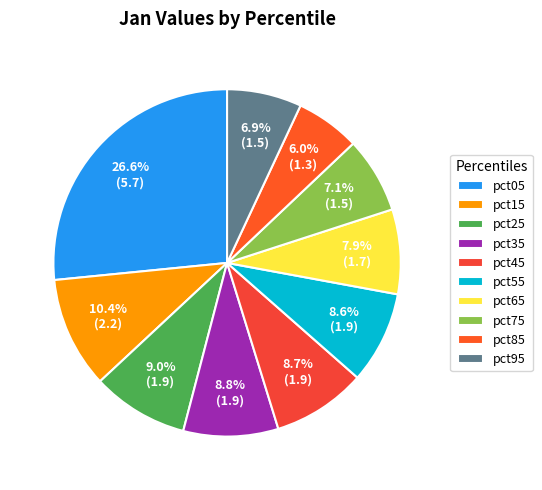

Is there any slice that represents more than half of the pie?

No